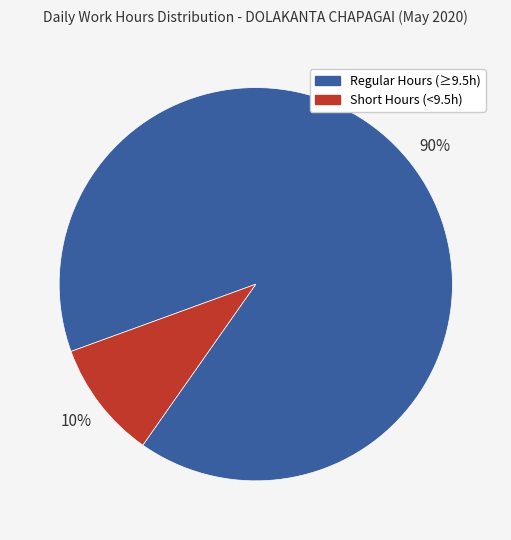

Combined, do Regular Hours (≥9.5h) and Short Hours (<9.5h) account for over 50%?

Yes